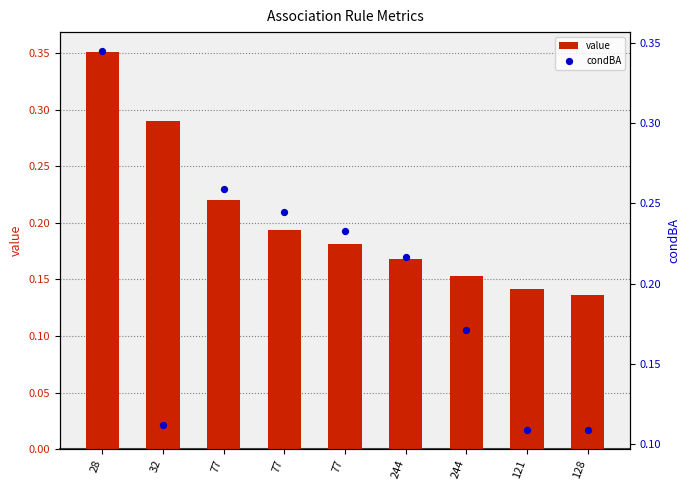

Which series contains the lowest Y value?

condBA